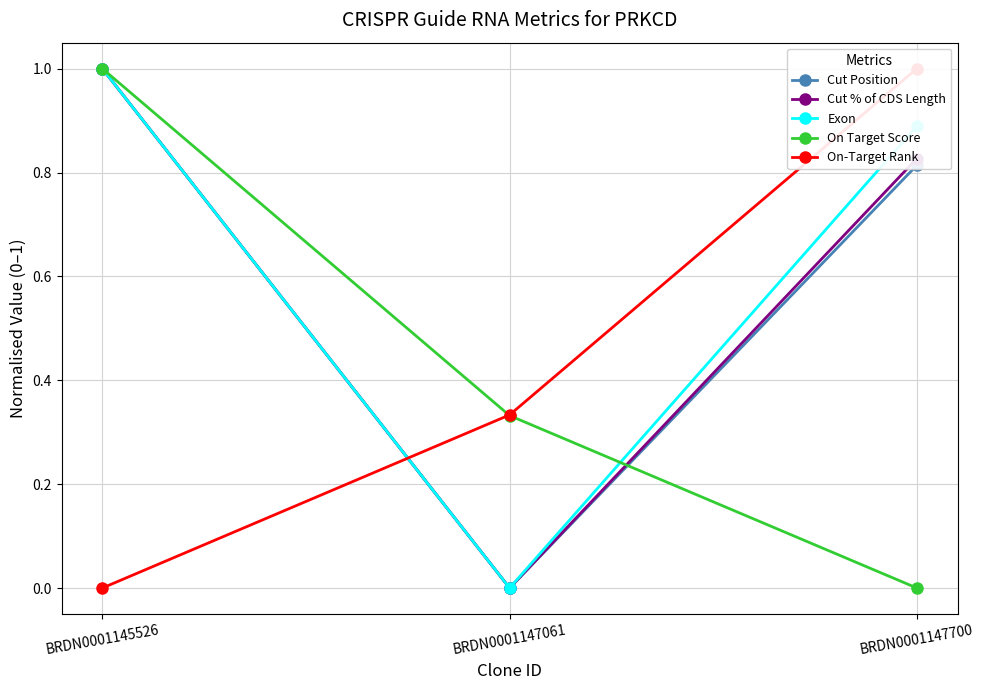

How many distinct data groups are displayed?

5